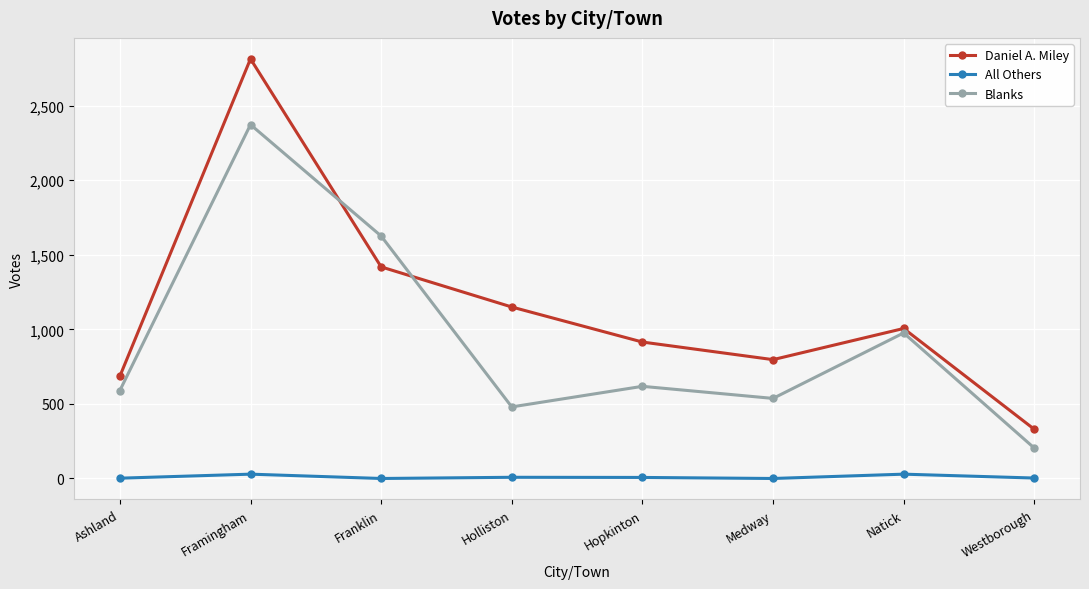

Is it true that All Others equals 3 at Westborough?

True